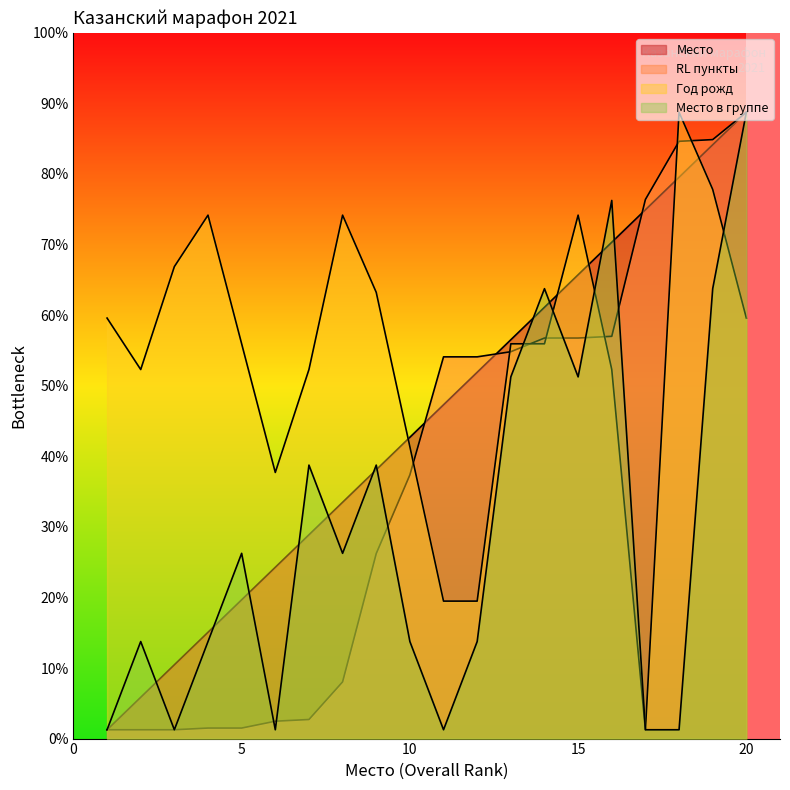

List the series in order of their peak value, lowest first.

Место, RL пункты, Год рожд, Место в группе